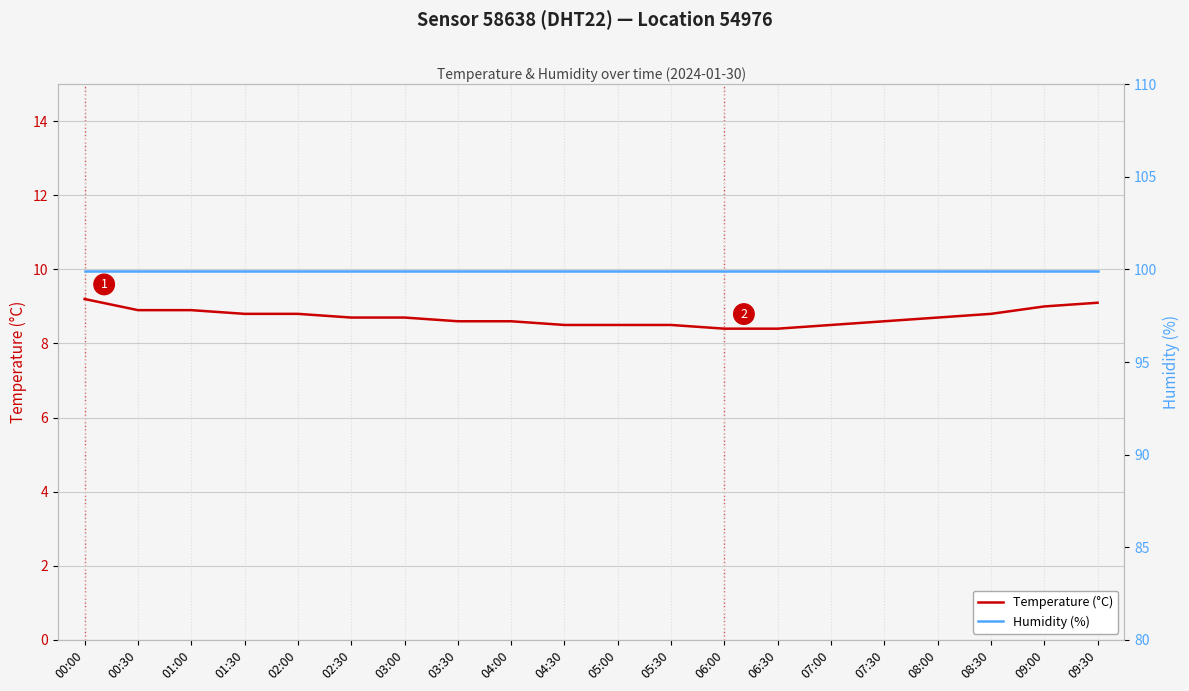

The value of Temperature (°C) at 00:30 is 8.9. True or false?

True